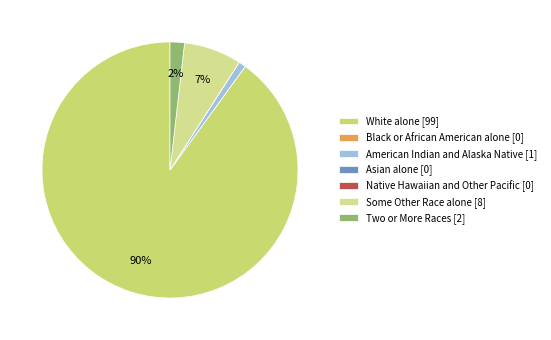

Which category accounts for the majority?

White alone